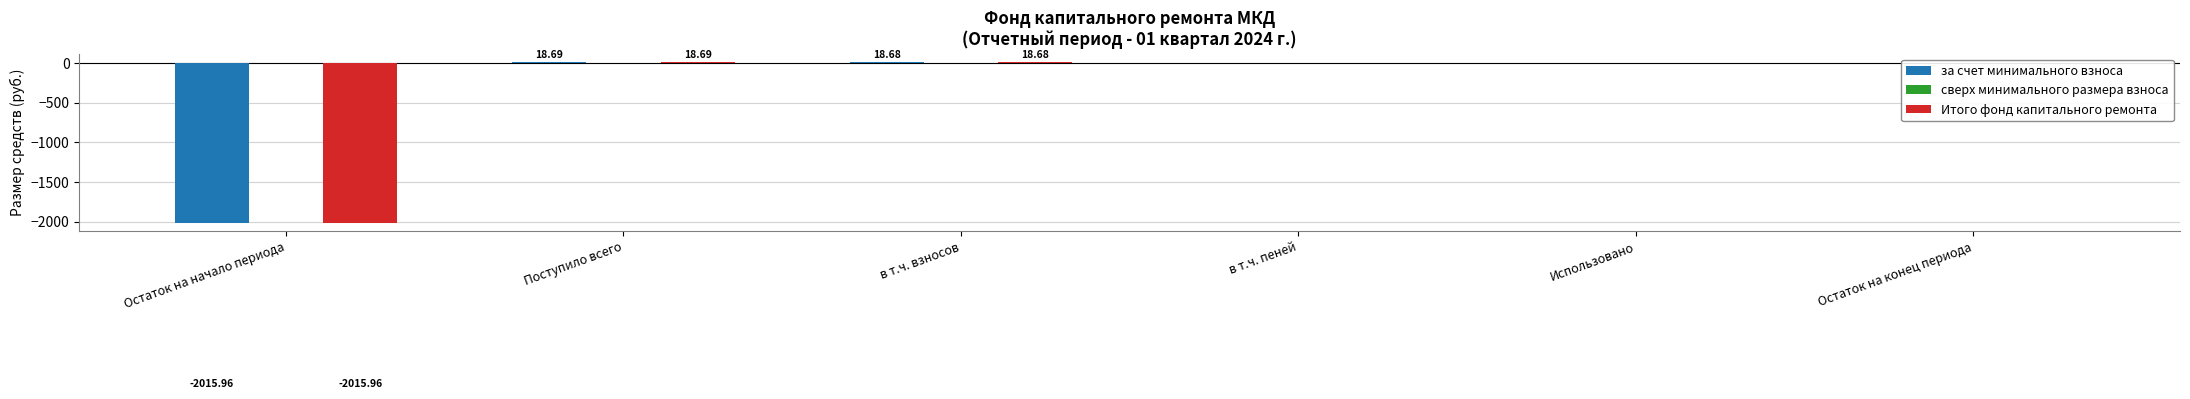

What is the sum of the Итого фонд капитального ремонта values at Остаток на начало периода and в т.ч. взносов?

-1997.3